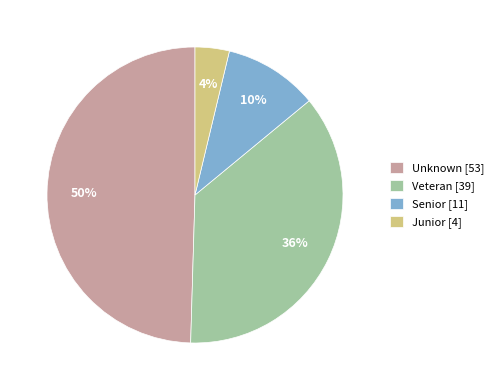

Is it true that Junior [4] is 13% of the pie?

False